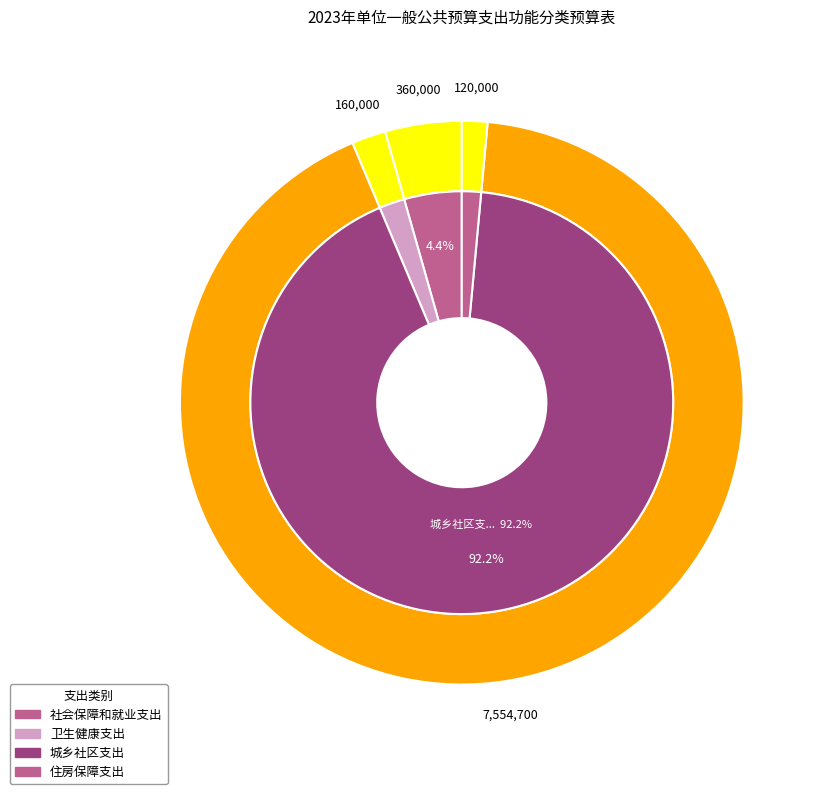

To the nearest percent, what is the difference between the 城乡社区支出 and 社会保障和就业支出 slice percentages?

88%